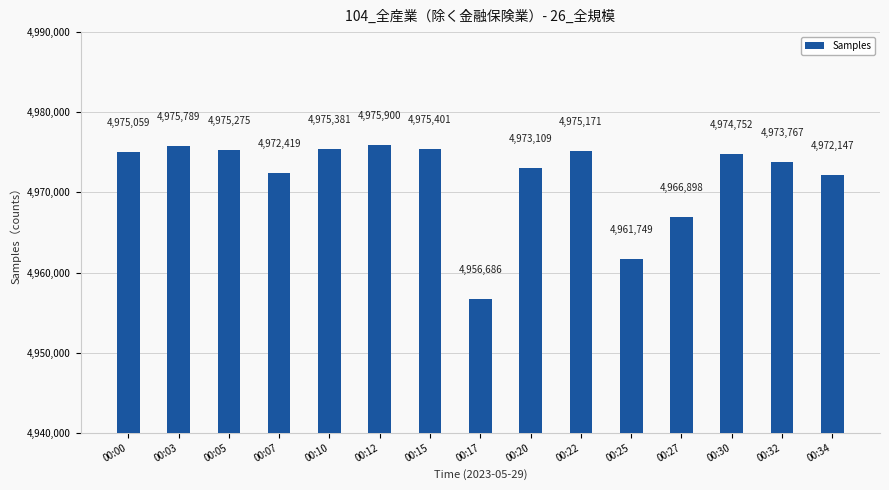

How many data points does each series have?

15